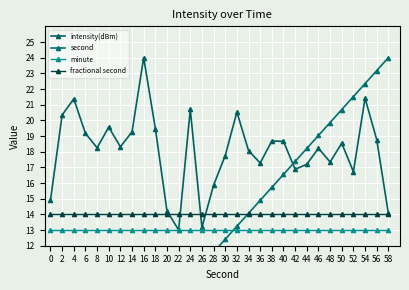

True or false: minute has more than 2 interior local peaks.

False